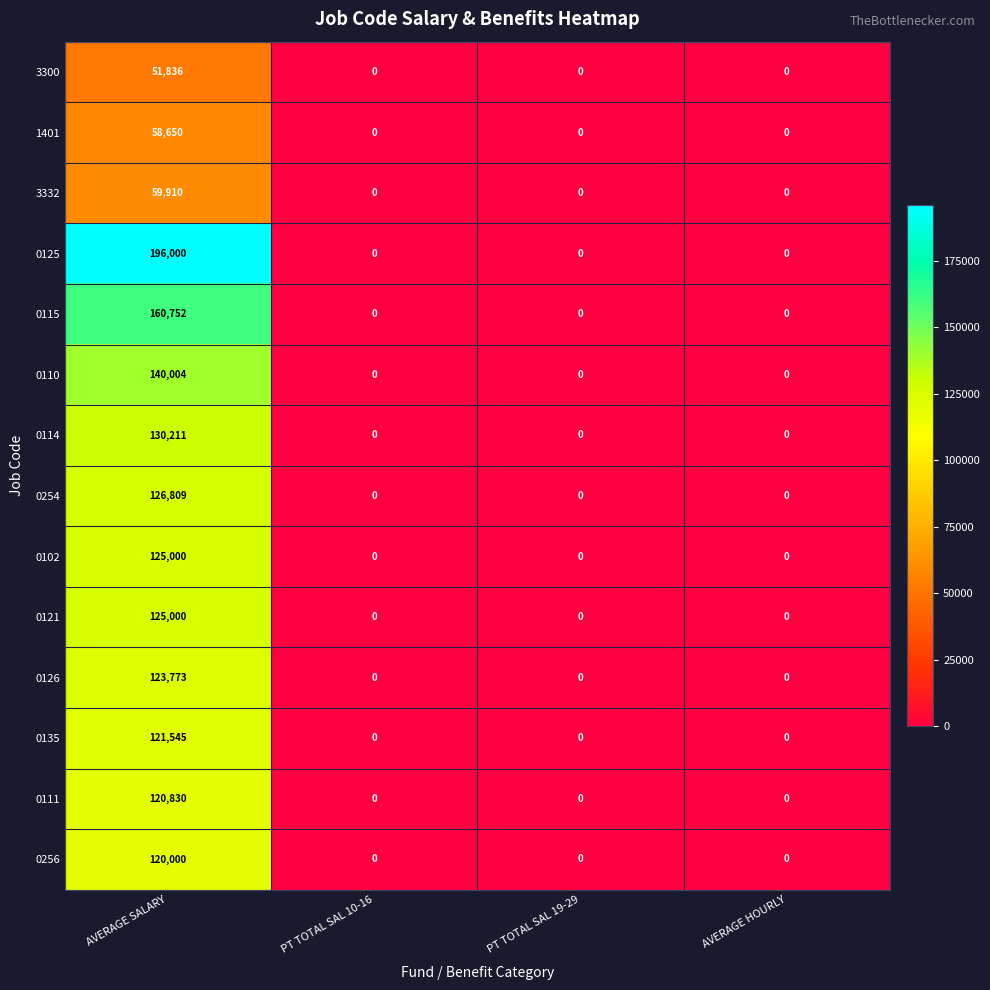

What is the maximum value for 0125?

196000